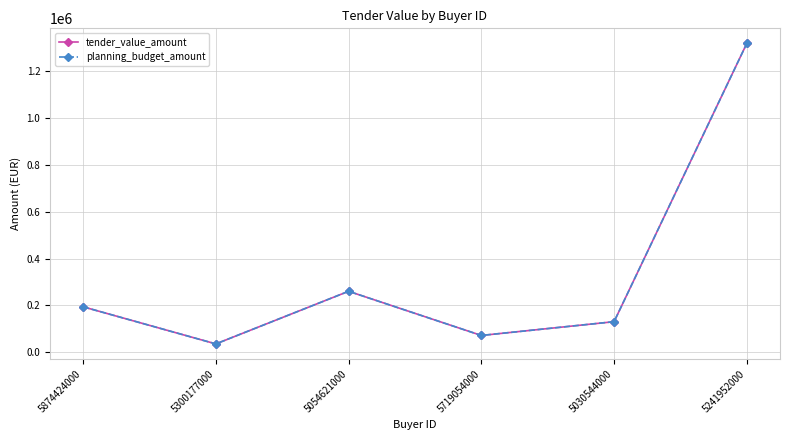

True or false: planning_budget_amount and tender_value_amount intersect in this chart.

False